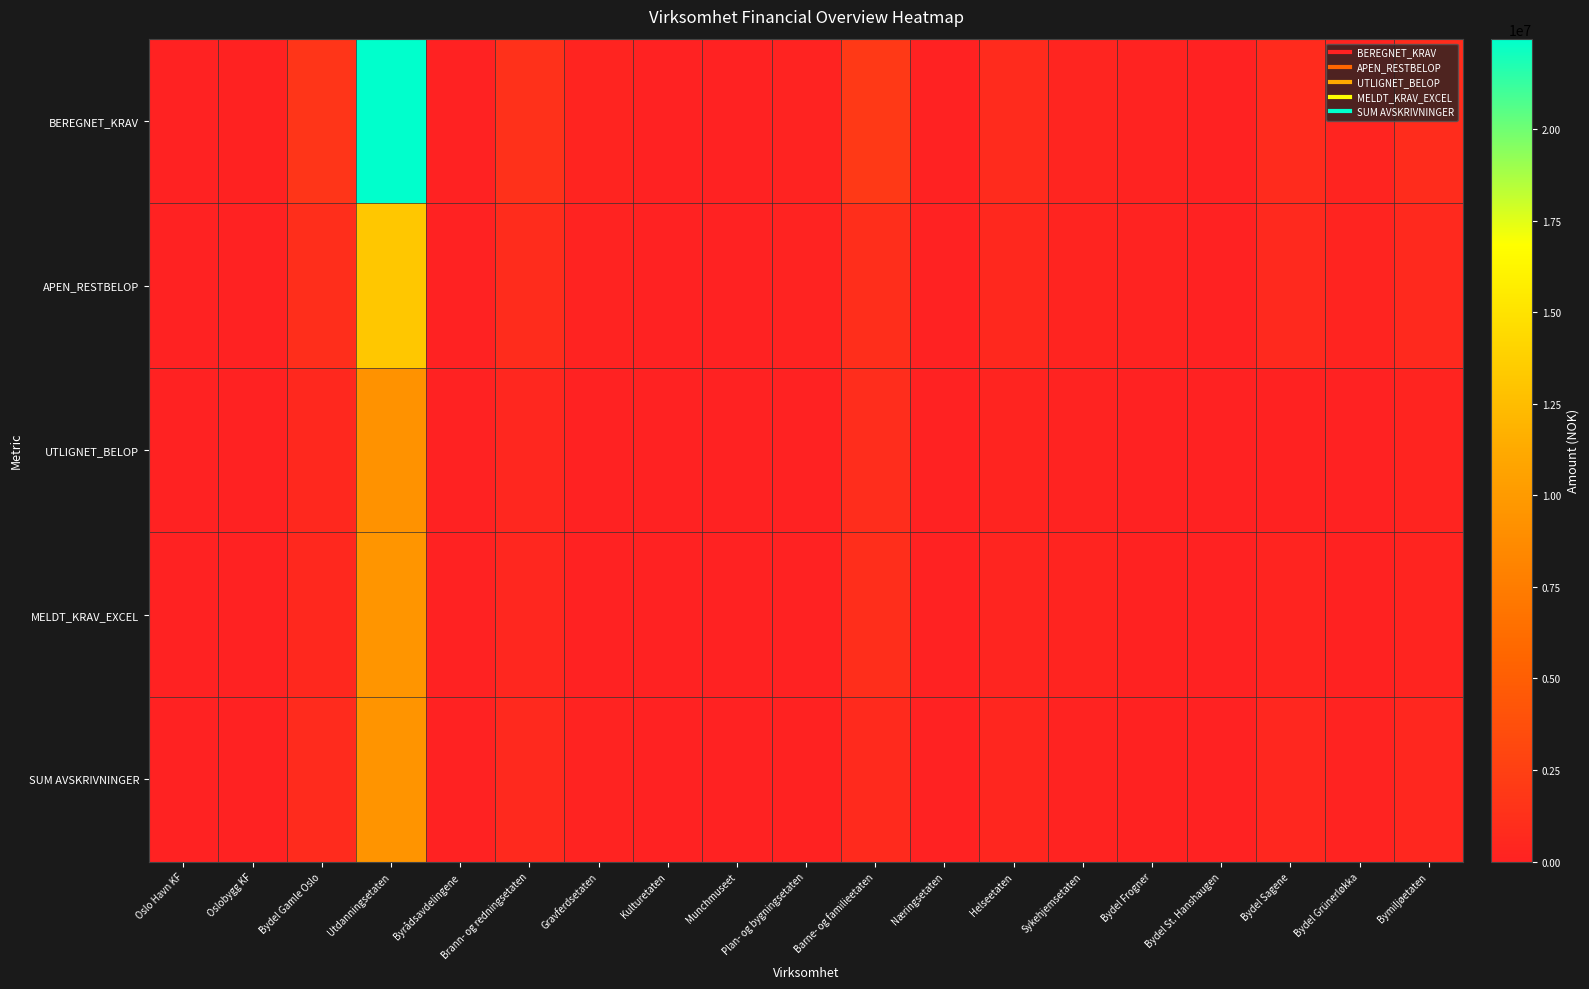

At Bymiljøetaten, list the series in order from smallest to largest.

UTLIGNET_BELOP, MELDT_KRAV_EXCEL, SUM AVSKRIVNINGER, APEN_RESTBELOP, BEREGNET_KRAV